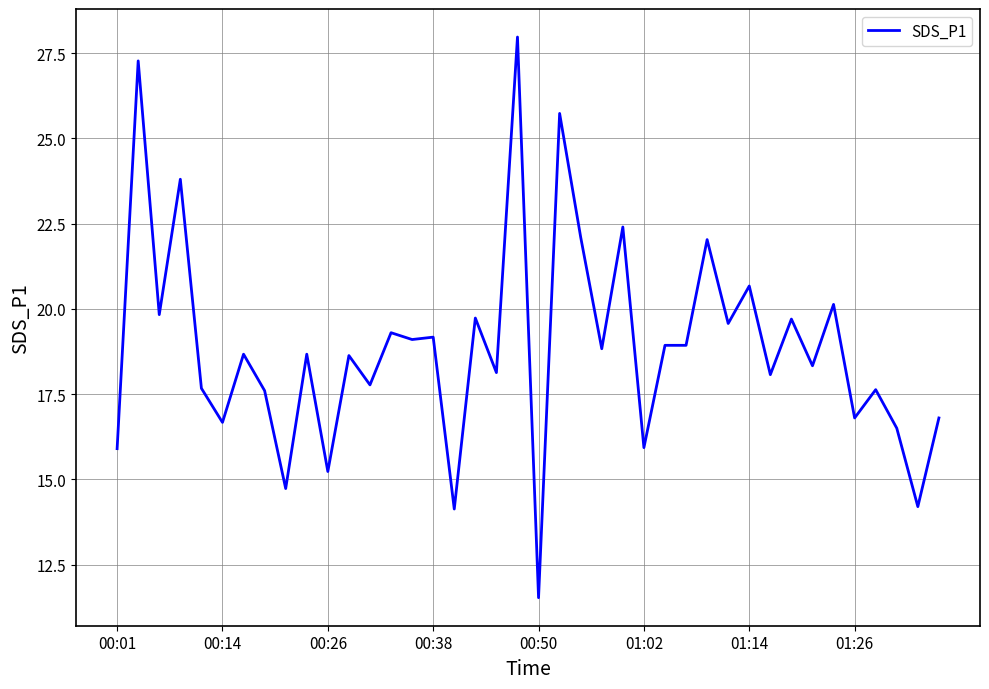

What is the smallest value displayed?

11.5